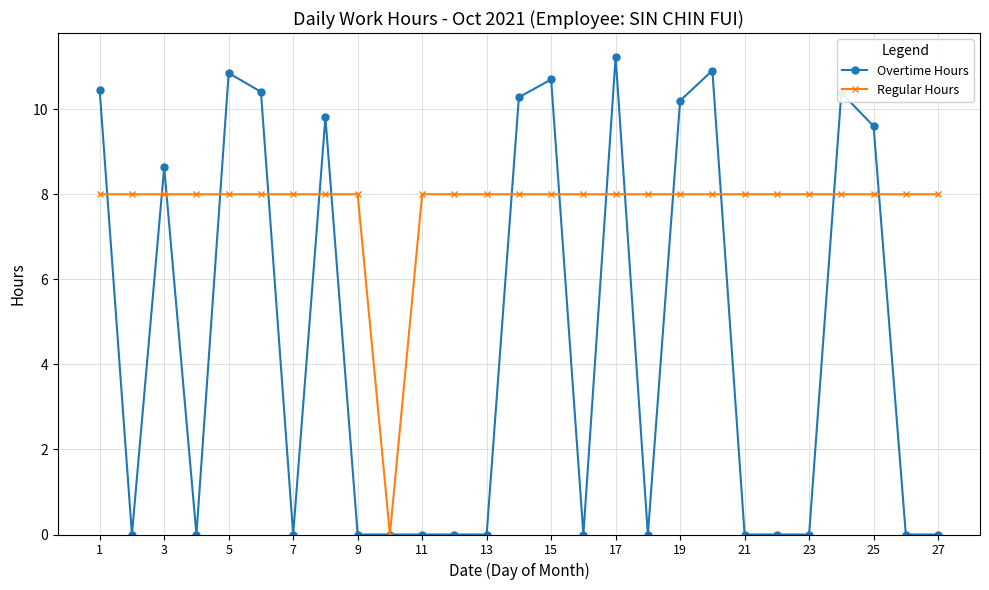

Which series has the largest total across all categories?

Regular Hours